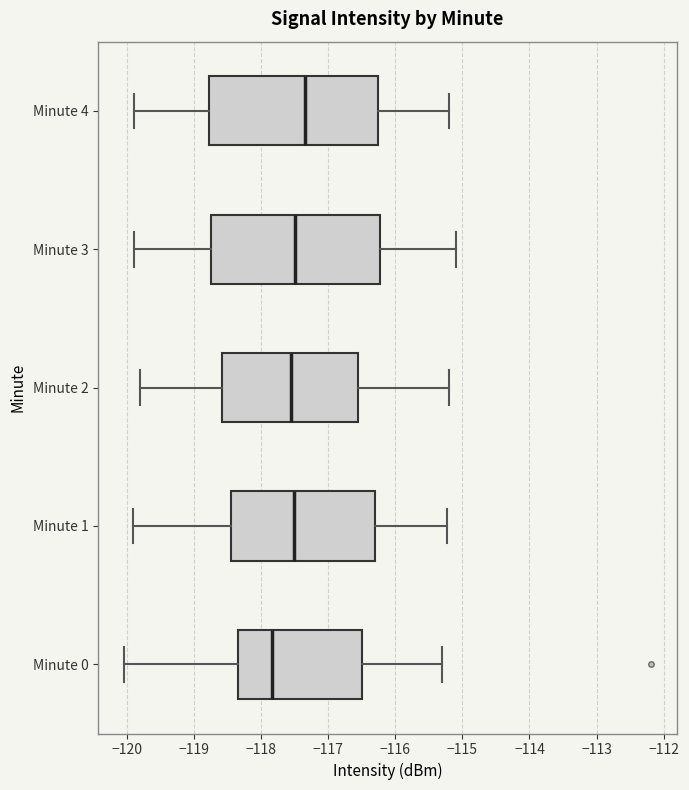

Where does the median line of the box for Minute 3 sit on the x-axis? The values are not printed on the chart, so give them approximately, as read against the axis.

-117.5